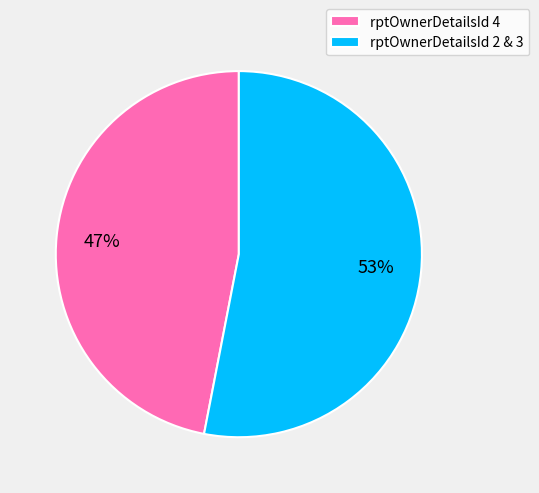

What percentage is the rptOwnerDetailsId 4 slice, to the nearest percent?

47%